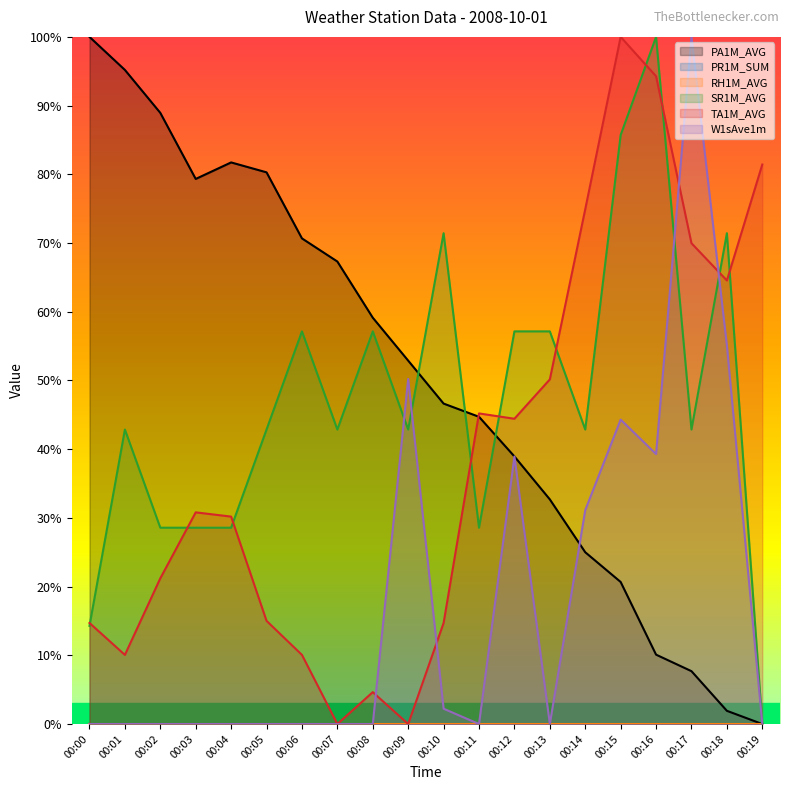

What is the value of the W1sAve1m point at the 18th from the left?

1.0